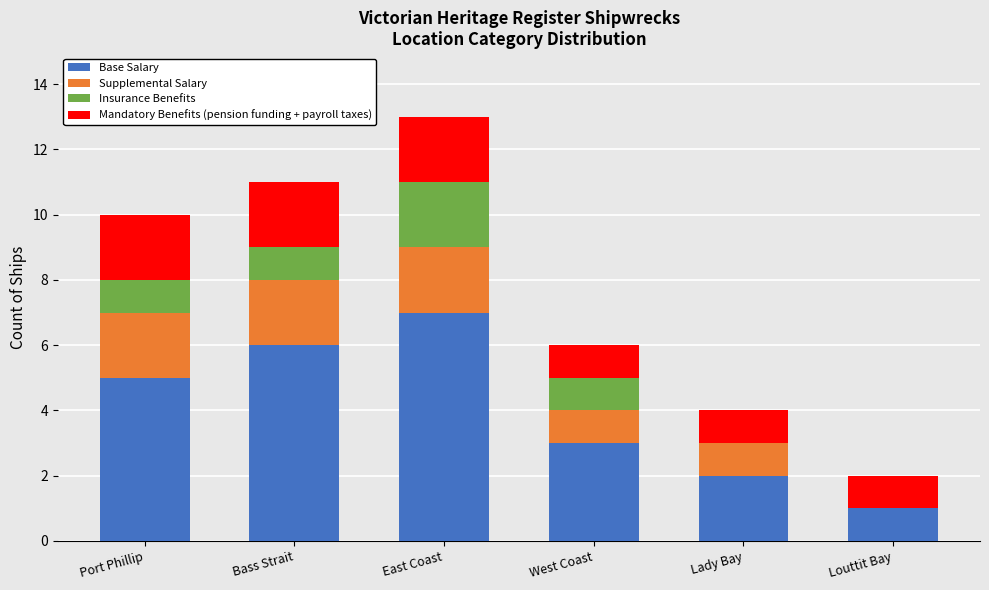

Which category has the highest value in the Base Salary series?

East Coast